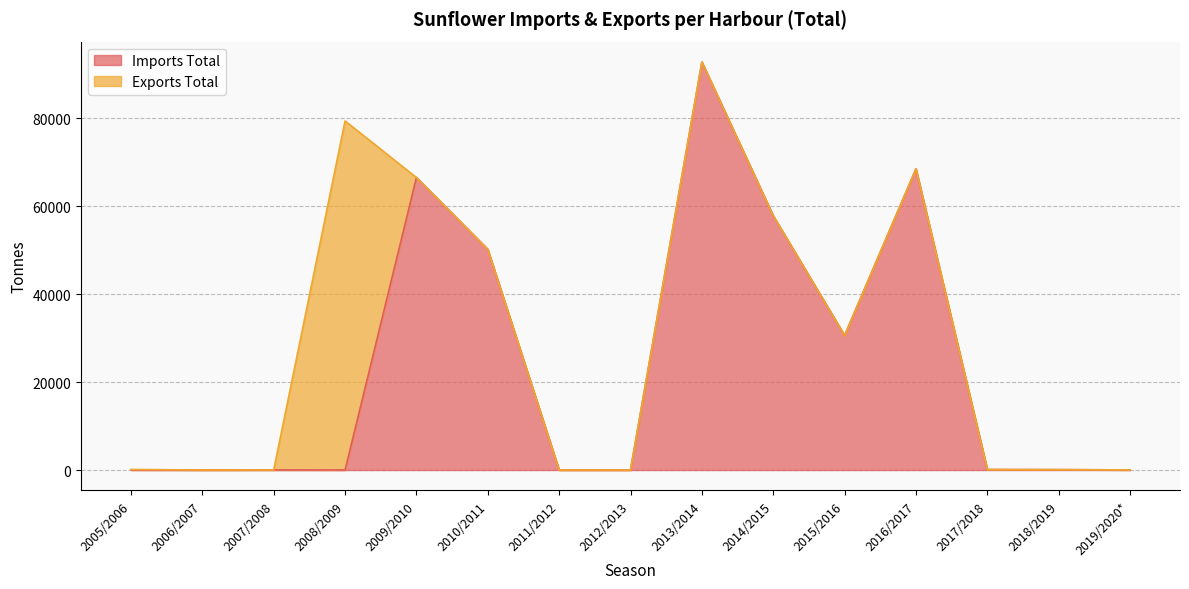

What is the sum of all values?

366827